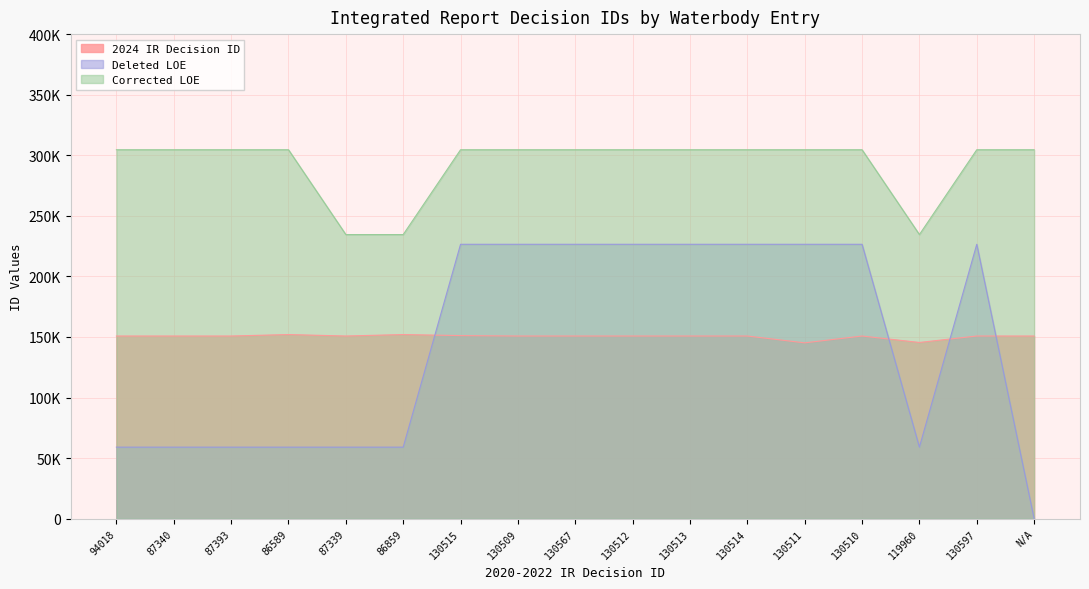

Which series has the largest range (max minus min)?

Deleted LOE